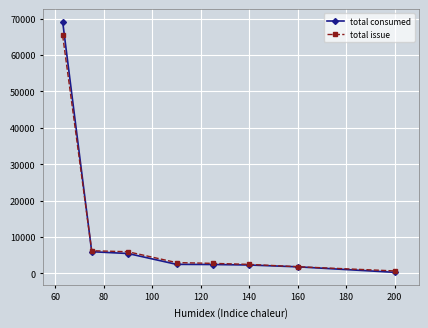

What is the maximum value shown in the chart?

69189.2